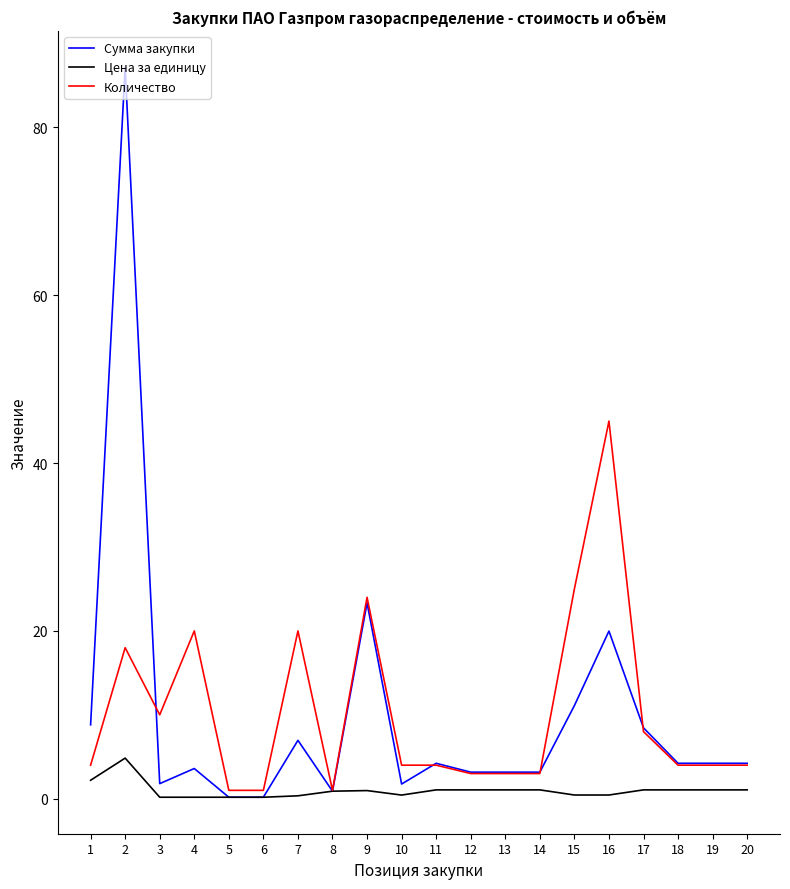

List the series in order of their peak value, lowest first.

Цена за единицу, Количество, Сумма закупки